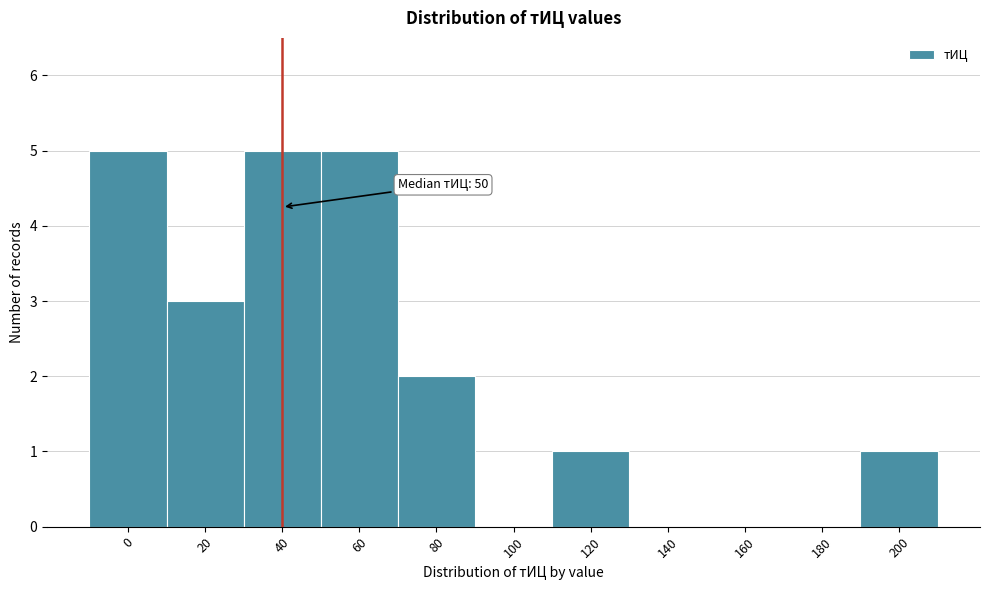

Reading left to right, list all the values displayed in this chart.

0=5	20=3	40=5	60=5	80=2	100=0	120=1	140=0	160=0	180=0	200=1